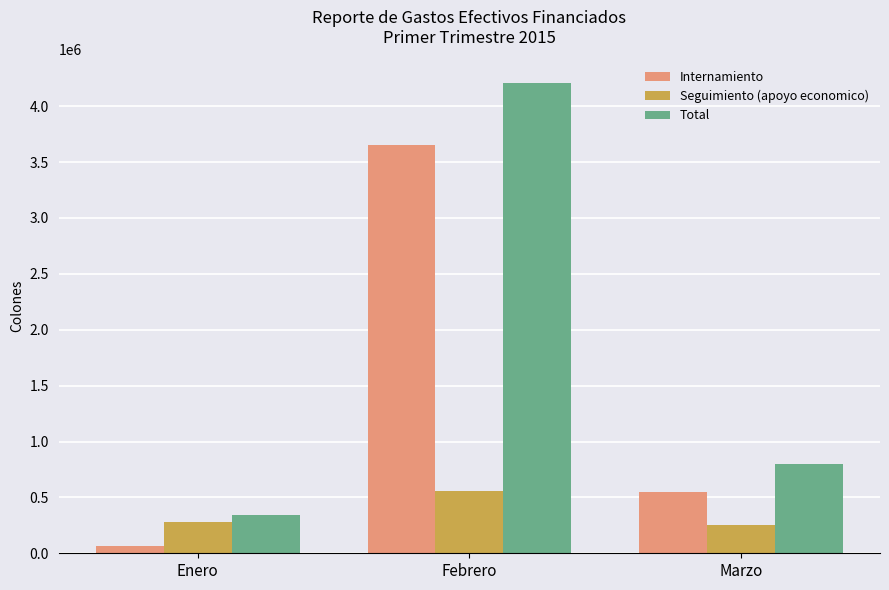

How many groups of bars are there?

3